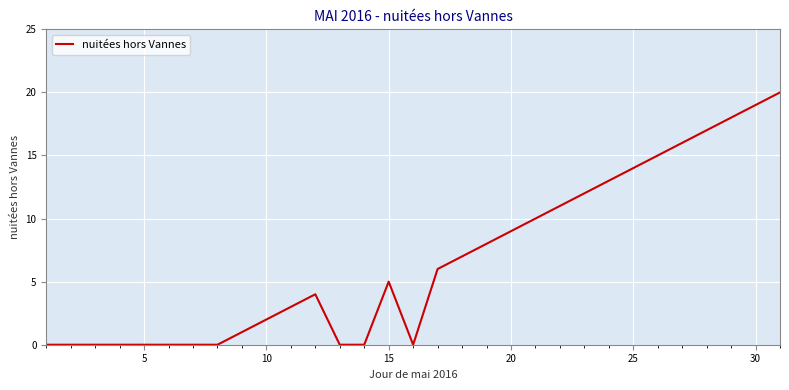

What is the difference between the maximum and minimum values?

20